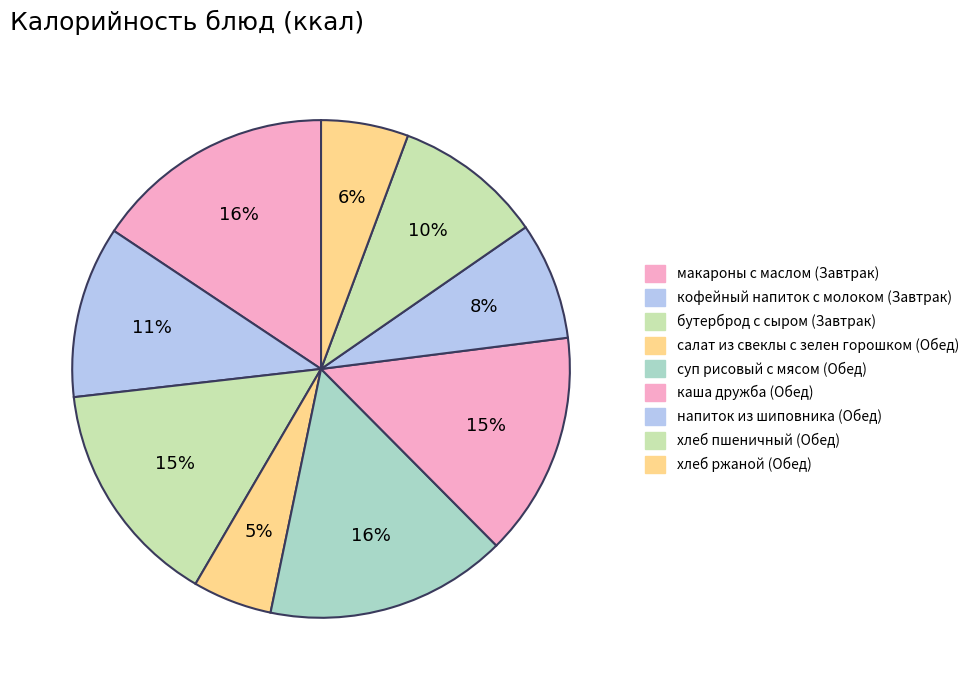

What is the total percentage of хлеб пшеничный (Обед) and каша дружба (Обед)?

24.2%